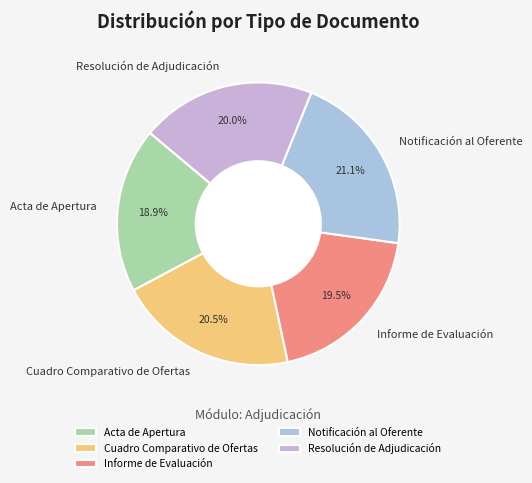

To the nearest percent, what is the average slice percentage?

20%